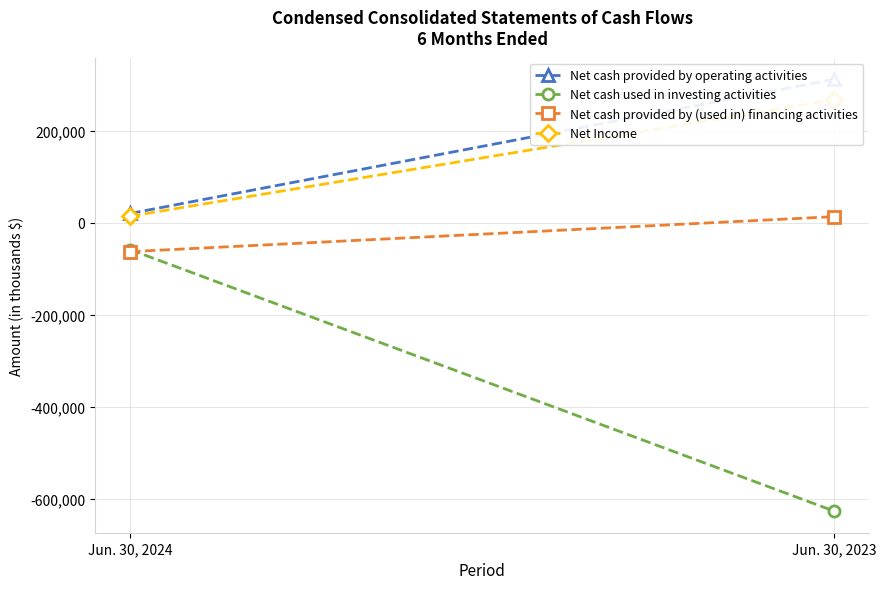

What is the value of the Net Income point at the 2nd from the left?

267903